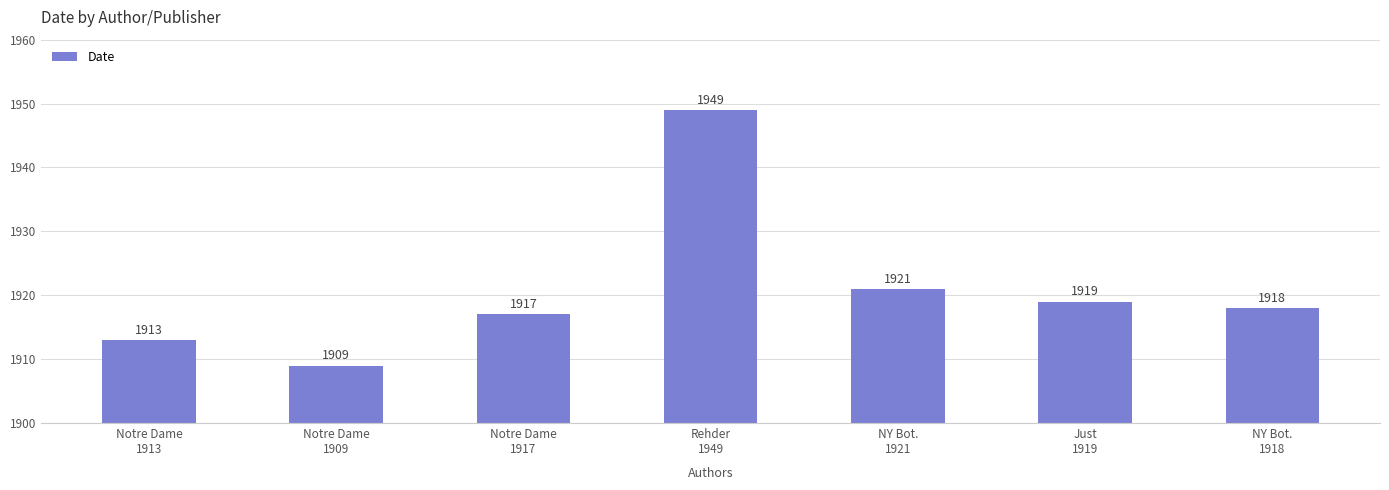

Reading right to left, extract all data points from this chart.

1918	1919	1921	1949	1917	1909	1913